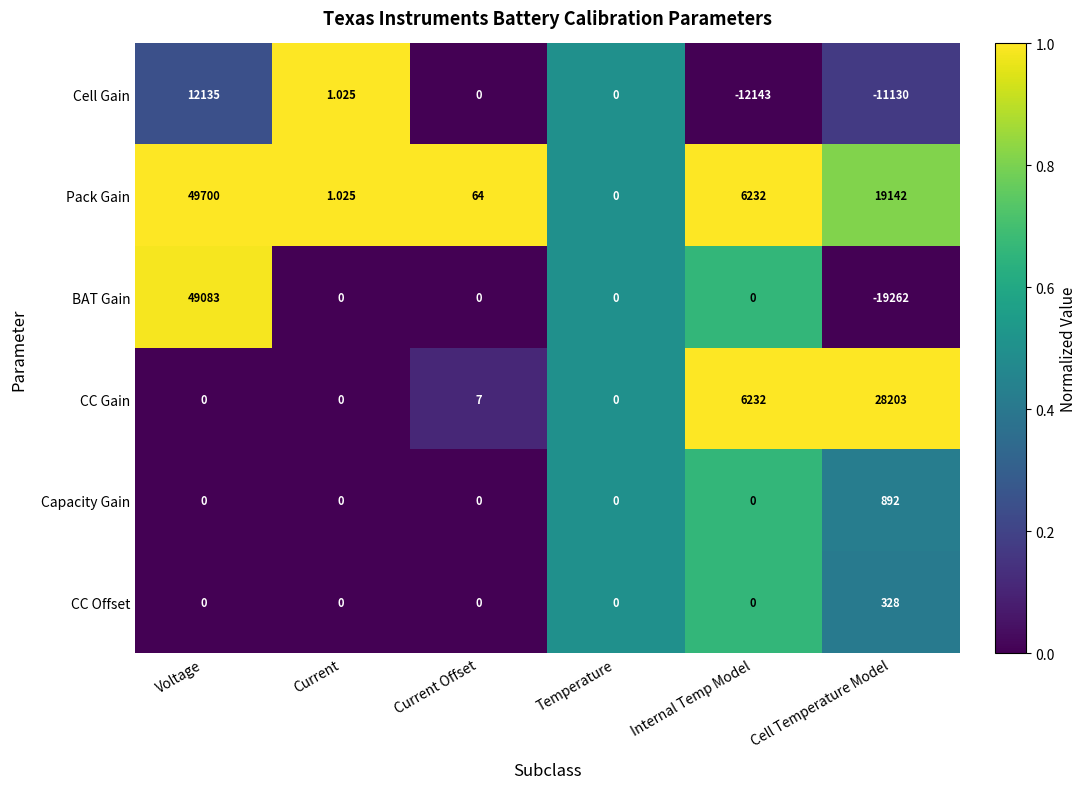

At which category does the chart reach its peak across all series?

Voltage